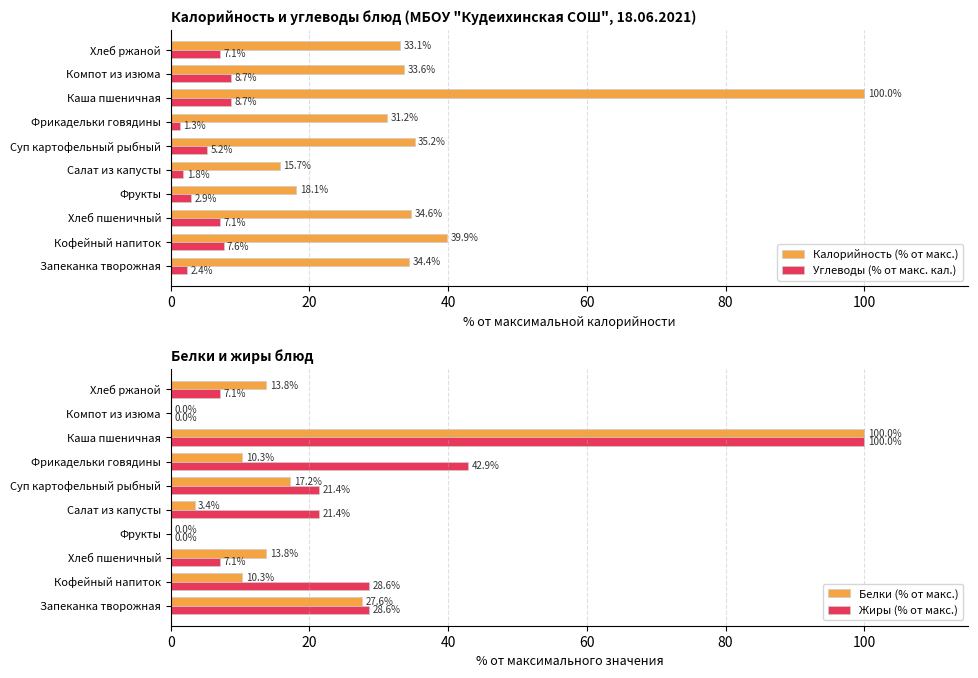

What value does the Углеводы (% от макс. кал.) series have at Суп картофельный рыбный?

5.2